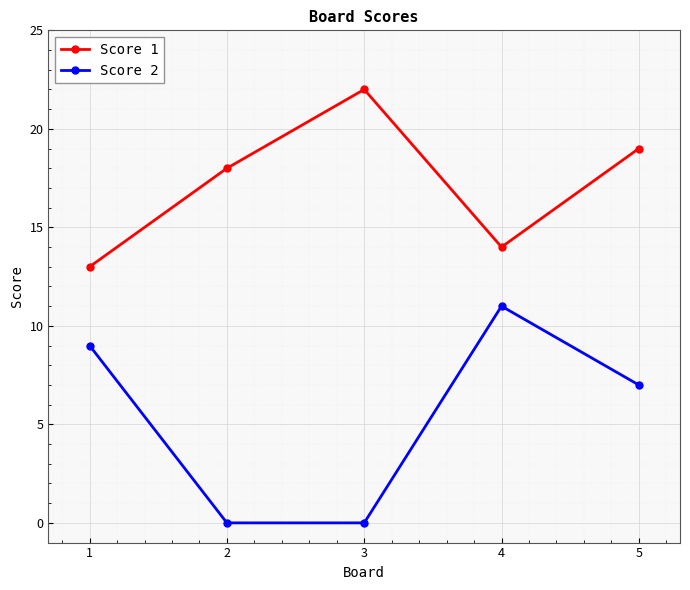

Reading left to right, what are all the values shown in this chart?

Score 1: 13	18	22	14	19
Score 2: 9	0	0	11	7